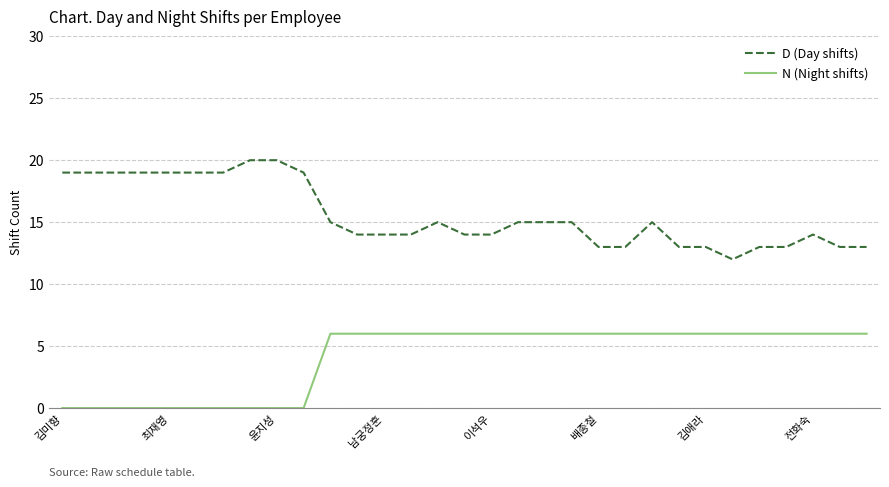

What is the difference between the maximum and minimum values in the N (Night shifts) series?

6